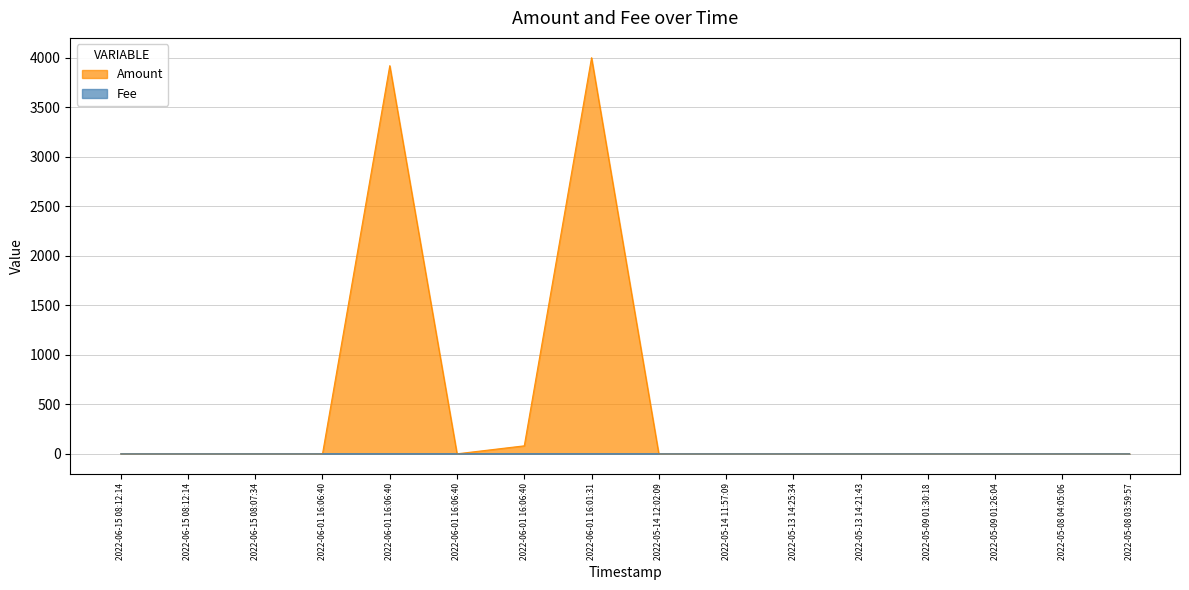

Rank the series by their maximum value, from lowest to highest.

Fee, Amount